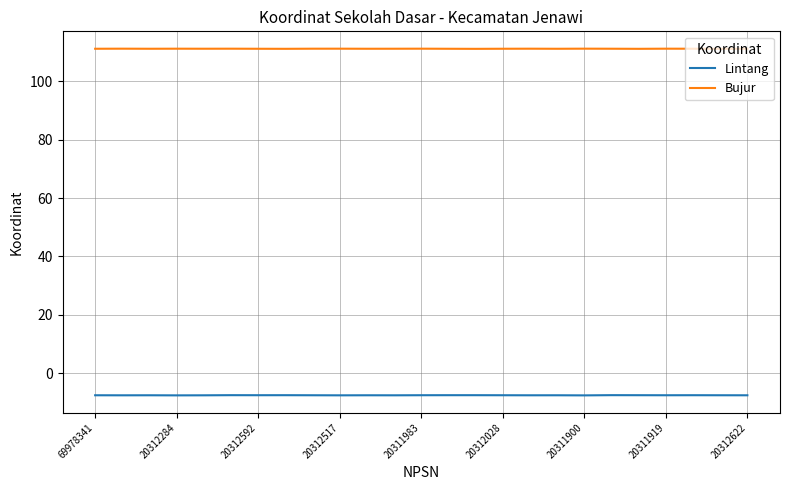

What is the average value of the Lintang series?

-7.6